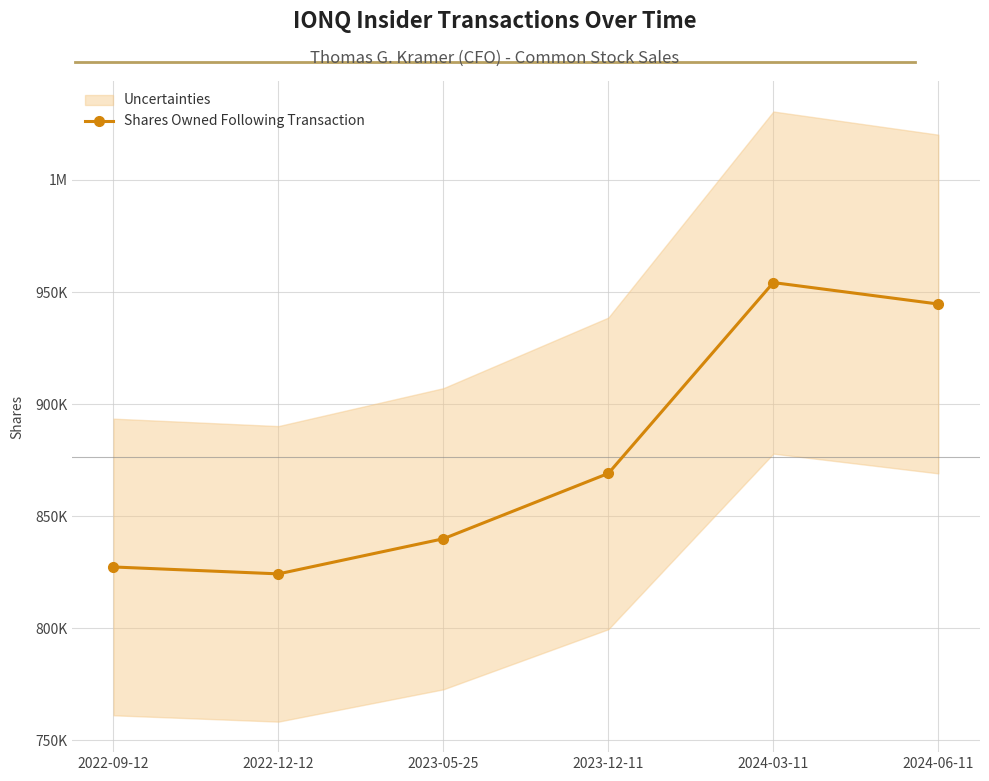

True or false: the data shows 954224 at 2024-03-11.

True